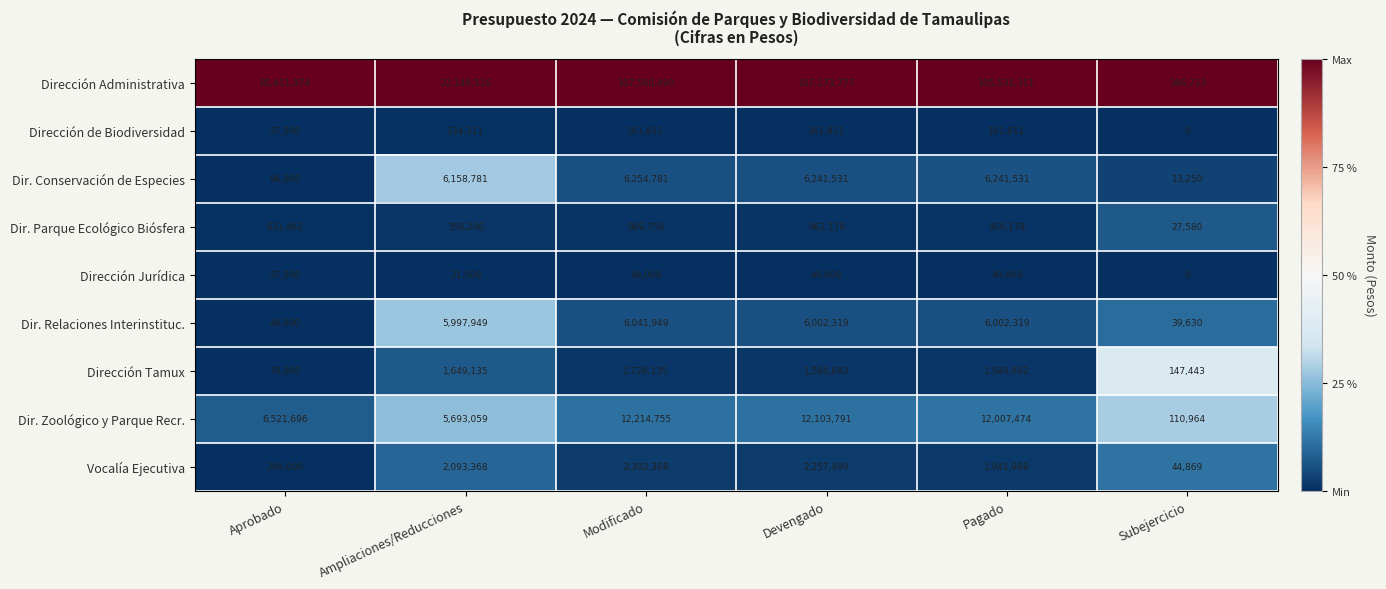

True or false: Dirección Jurídica has a value of 49009 at Modificado.

True